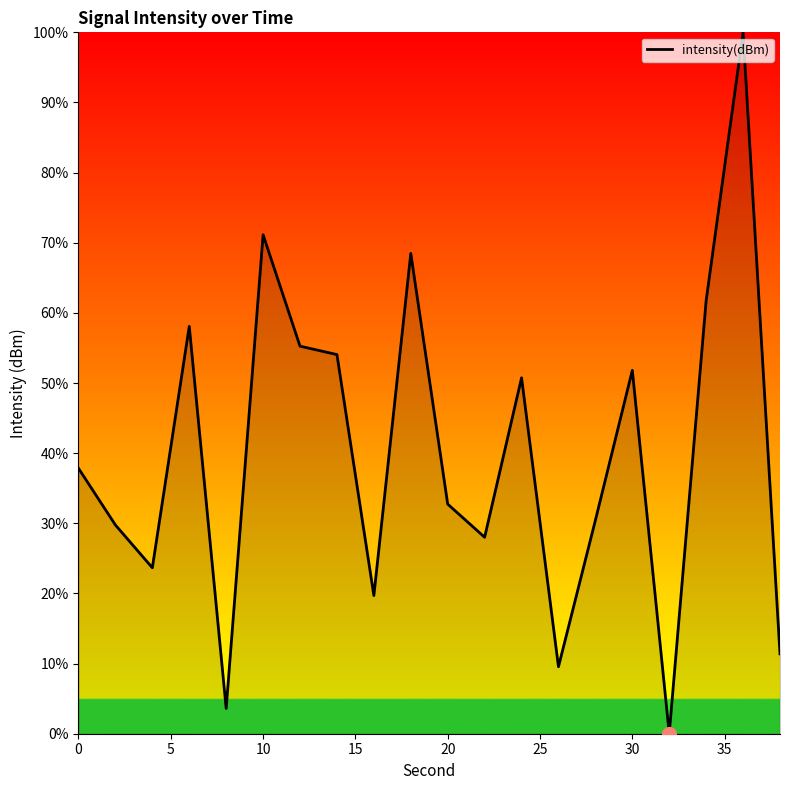

What is the maximum value shown in the chart?

100.0